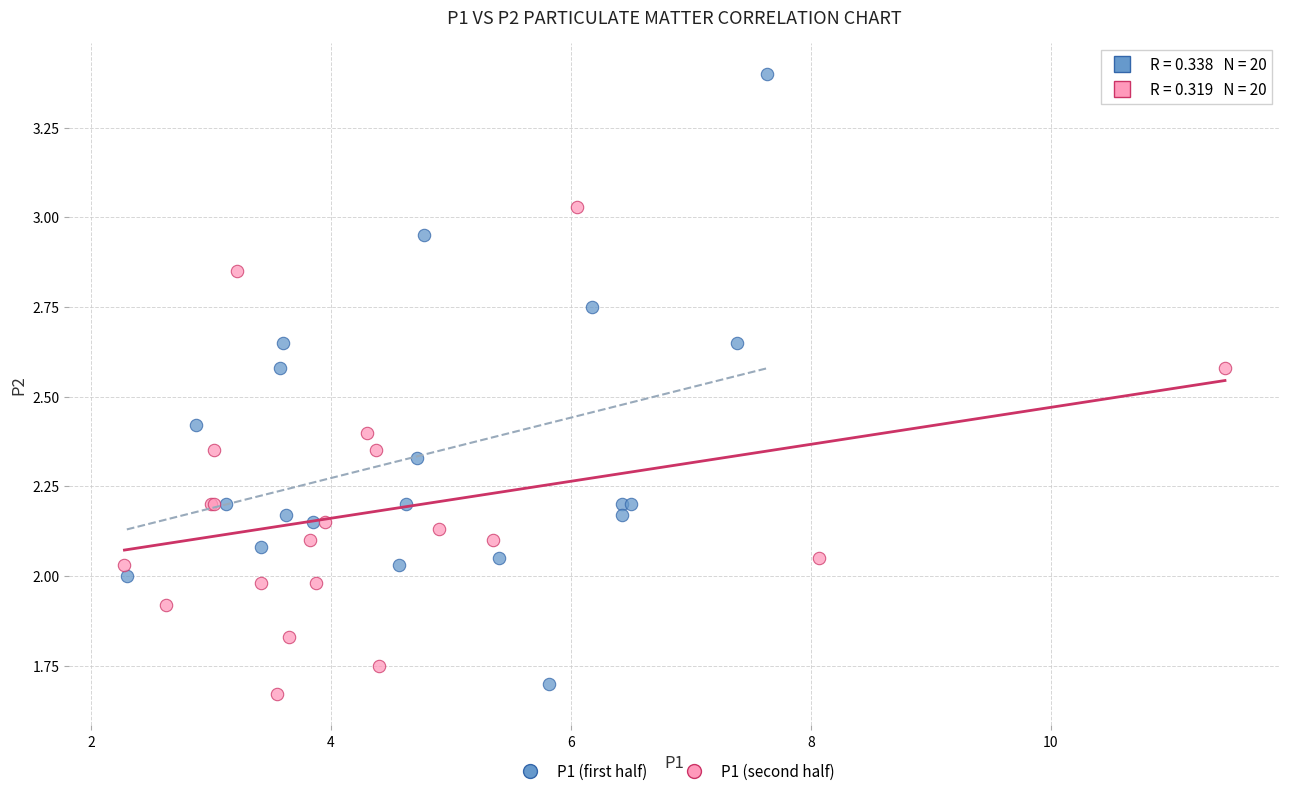

Which series has the largest Y range (max minus min)?

P1 (first half)